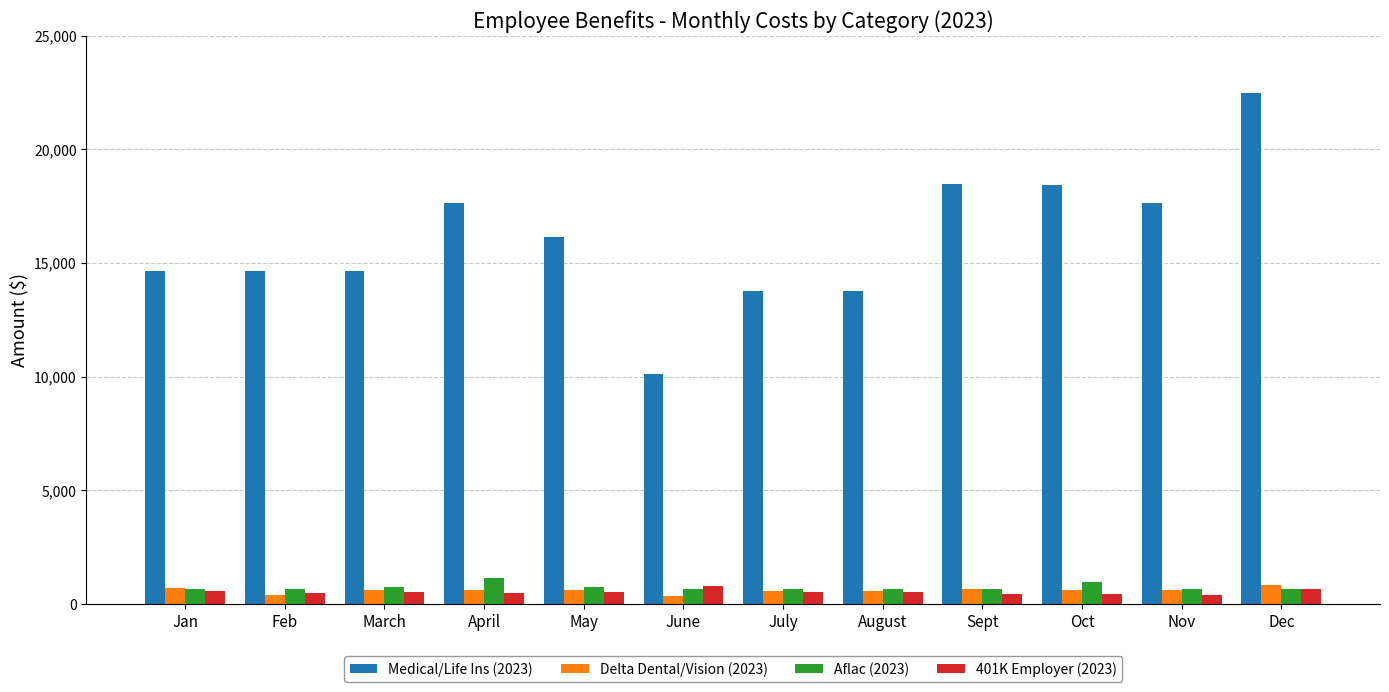

Is it true that Medical/Life Ins (2023) equals 6212.3 at August?

False